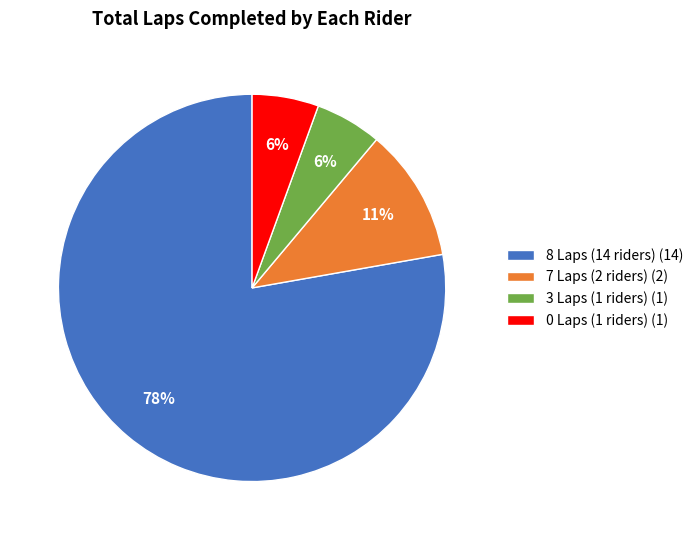

To the nearest percent, what portion does 7 Laps (2 riders) (2) represent?

11%